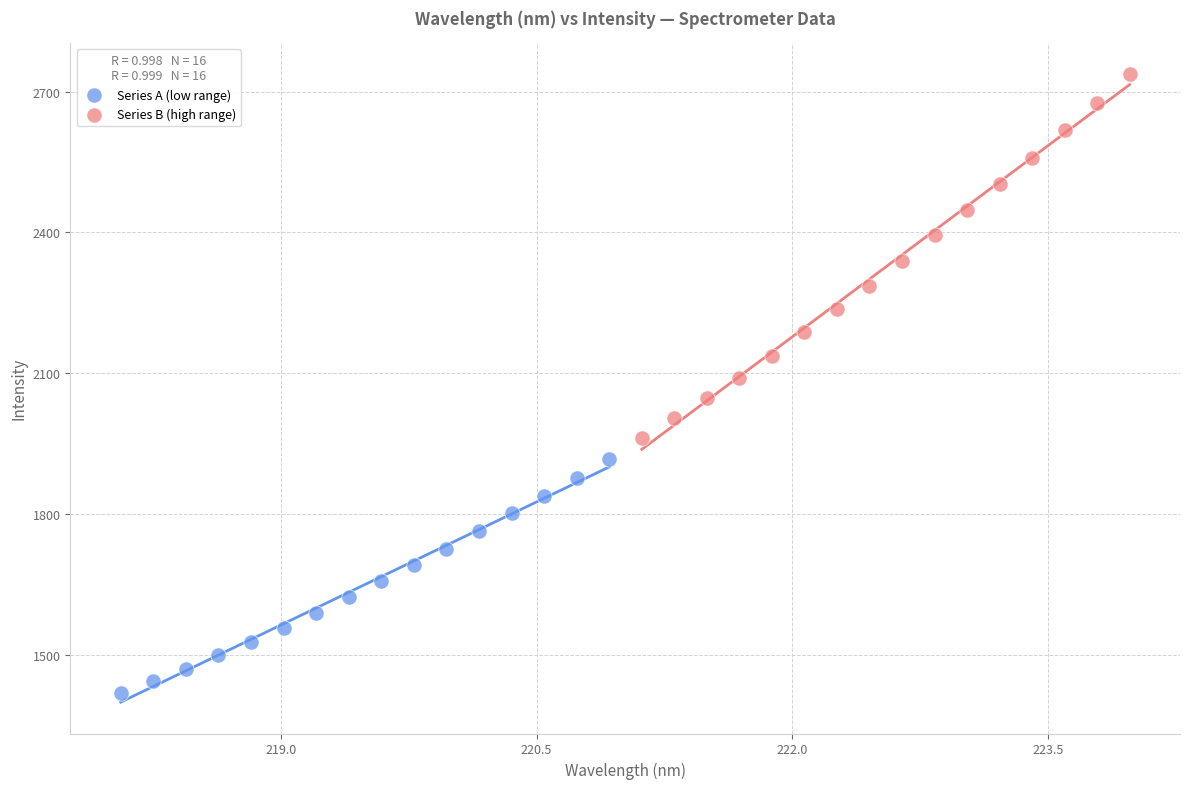

Which series reaches the minimum Y coordinate?

Series A (low range)